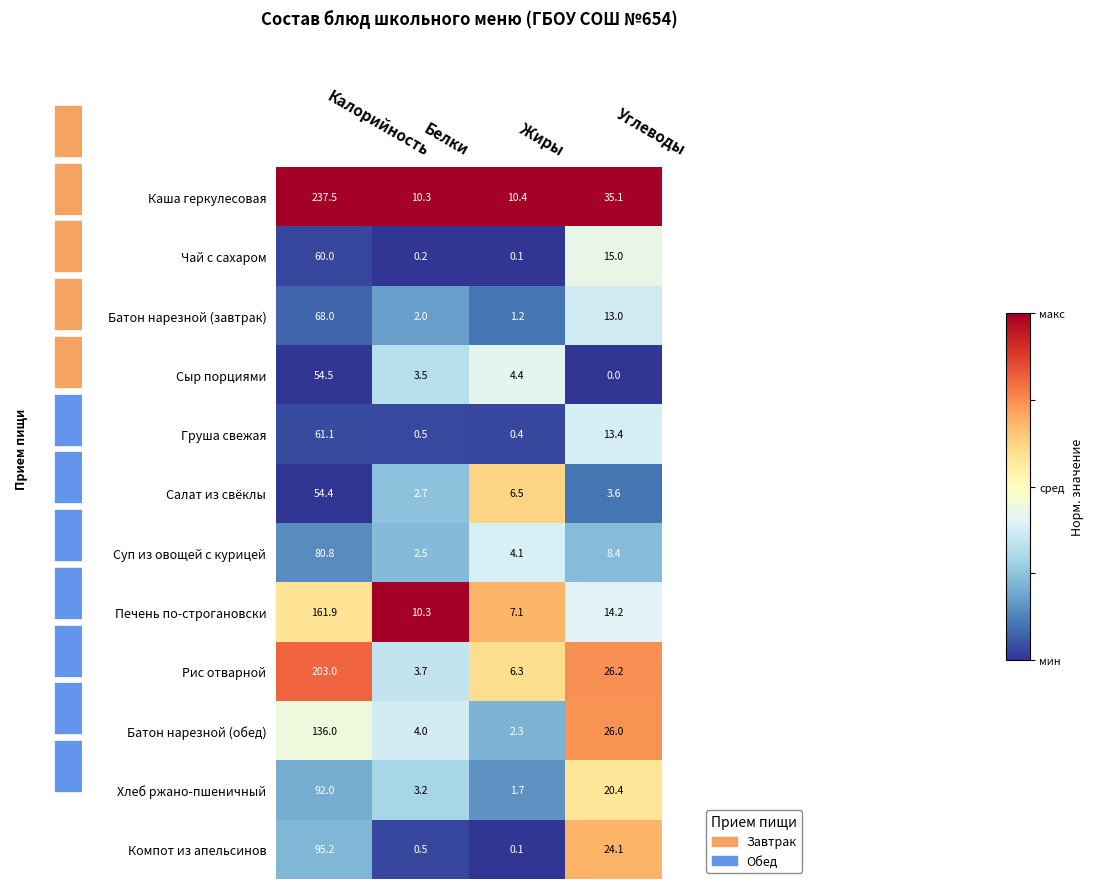

Reading right to left, extract all data points from this chart.

Каша геркулесовая: Углеводы=35.1	Жиры=10.4	Белки=10.3	Калорийность=237.5
Чай с сахаром: Углеводы=15.0	Жиры=0.1	Белки=0.2	Калорийность=60.0
Батон нарезной (завтрак): Углеводы=13.0	Жиры=1.2	Белки=2.0	Калорийность=68.0
Сыр порциями: Углеводы=0.0	Жиры=4.4	Белки=3.5	Калорийность=54.5
Груша свежая: Углеводы=13.4	Жиры=0.4	Белки=0.5	Калорийность=61.1
Салат из свёклы: Углеводы=3.6	Жиры=6.5	Белки=2.7	Калорийность=54.4
Суп из овощей с курицей: Углеводы=8.4	Жиры=4.1	Белки=2.5	Калорийность=80.8
Печень по-строгановски: Углеводы=14.2	Жиры=7.1	Белки=10.3	Калорийность=161.9
Рис отварной: Углеводы=26.2	Жиры=6.3	Белки=3.7	Калорийность=203.0
Батон нарезной (обед): Углеводы=26.0	Жиры=2.3	Белки=4.0	Калорийность=136.0
Хлеб ржано-пшеничный: Углеводы=20.4	Жиры=1.7	Белки=3.2	Калорийность=92.0
Компот из апельсинов: Углеводы=24.1	Жиры=0.1	Белки=0.5	Калорийность=95.2